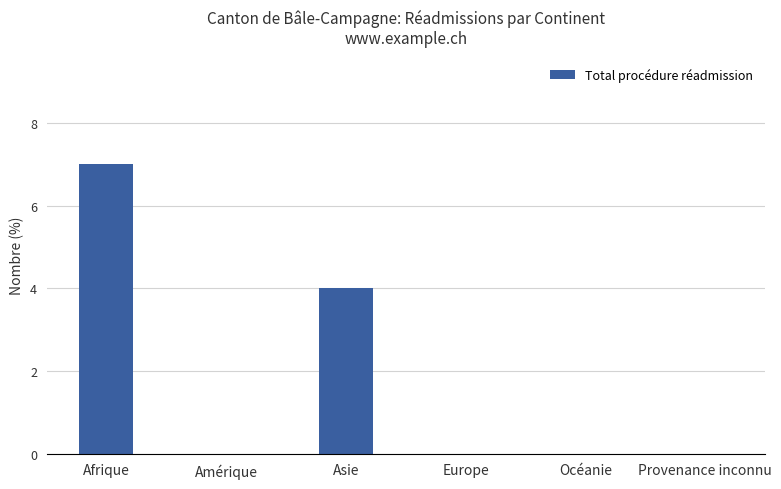

The value at Provenance inconnu is 4. True or false?

False